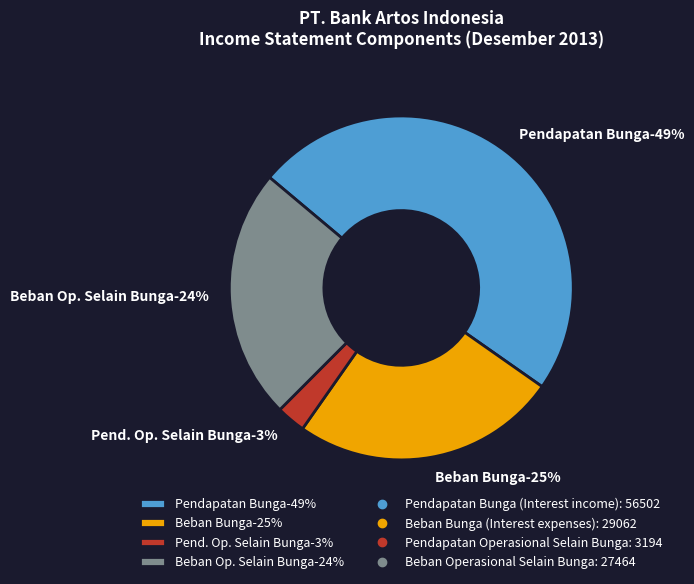

Between Beban Bunga
(Interest expenses) and Pendapatan Operasional
Selain Bunga, which is larger?

Beban Bunga
(Interest expenses)